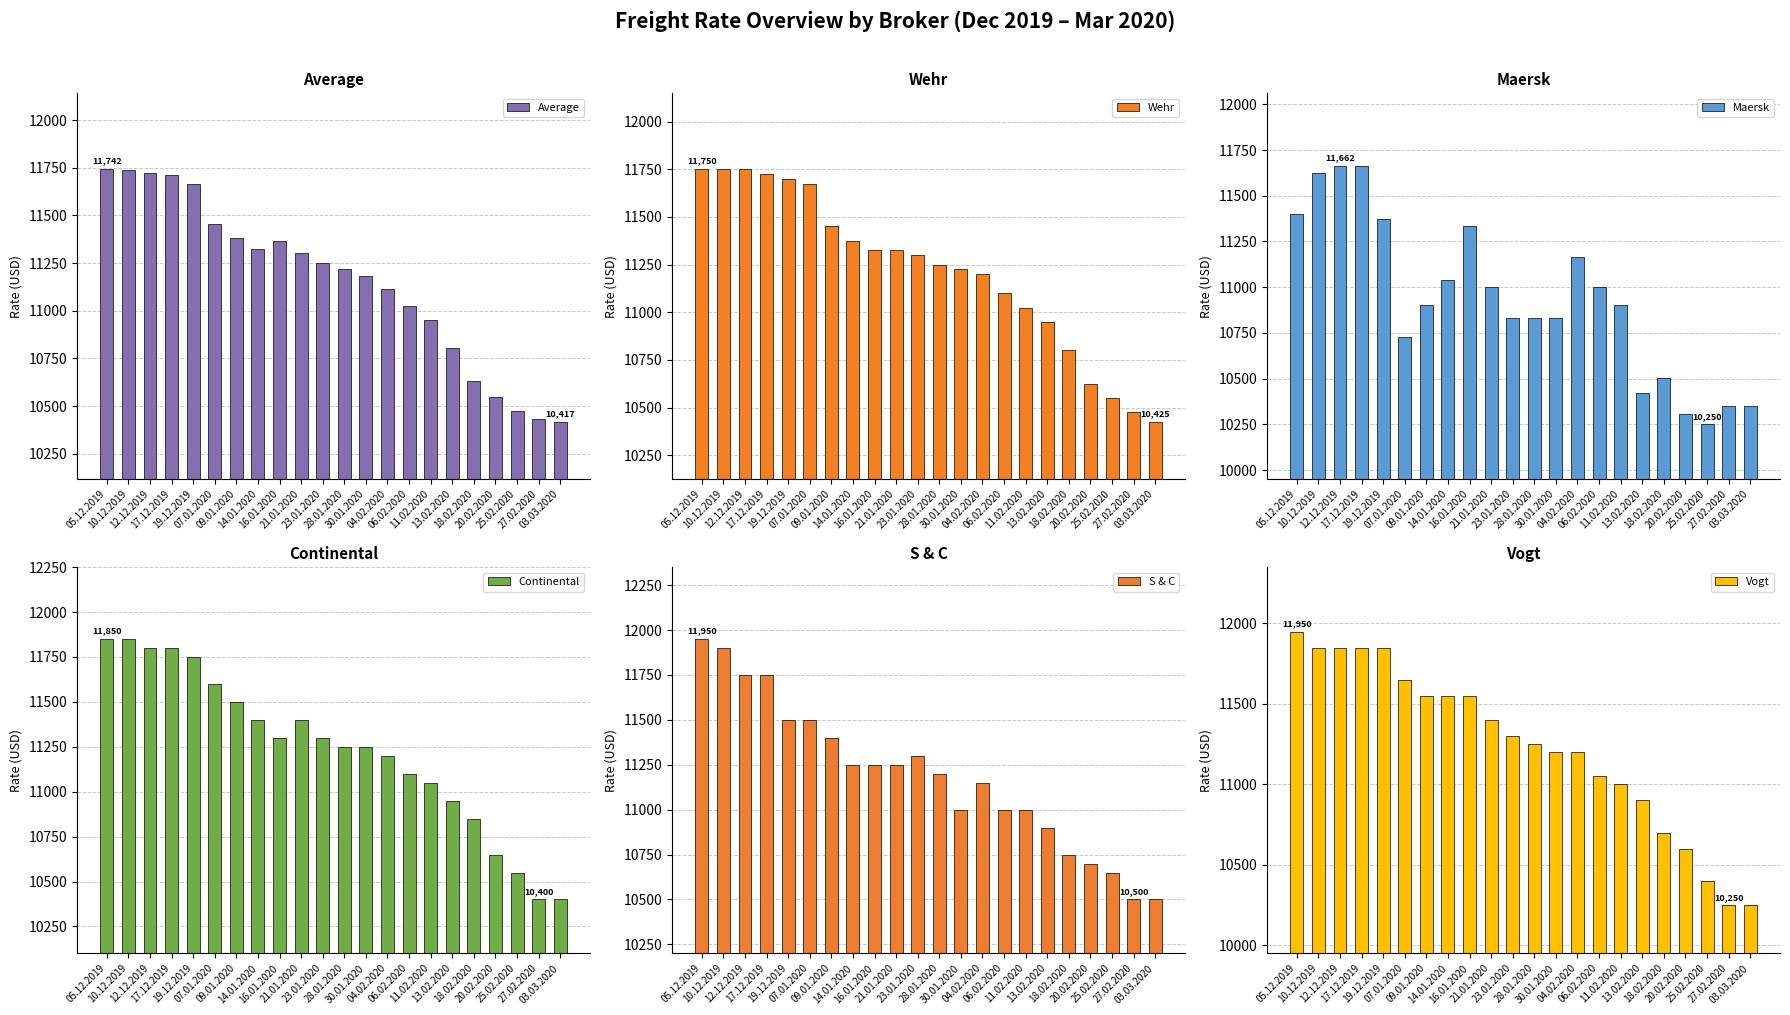

Reading left to right, transcribe all the data shown in this chart.

Average: 05.12.2019=11742	10.12.2019=11738	12.12.2019=11720	17.12.2019=11714	19.12.2019=11663	07.01.2020=11457	09.01.2020=11381	14.01.2020=11326	16.01.2020=11364	21.01.2020=11302	23.01.2020=11253	28.01.2020=11217	30.01.2020=11180	04.02.2020=11114	06.02.2020=11027	11.02.2020=10954	13.02.2020=10804	18.02.2020=10632	20.02.2020=10546	25.02.2020=10477	27.02.2020=10433	03.03.2020=10417
Wehr: 05.12.2019=11750	10.12.2019=11750	12.12.2019=11750	17.12.2019=11725	19.12.2019=11700	07.01.2020=11675	09.01.2020=11450	14.01.2020=11375	16.01.2020=11325	21.01.2020=11325	23.01.2020=11300	28.01.2020=11250	30.01.2020=11225	04.02.2020=11200	06.02.2020=11100	11.02.2020=11025	13.02.2020=10950	18.02.2020=10800	20.02.2020=10625	25.02.2020=10550	27.02.2020=10475	03.03.2020=10425
Maersk: 05.12.2019=11401	10.12.2019=11625	12.12.2019=11662	17.12.2019=11662	19.12.2019=11375	07.01.2020=10729	09.01.2020=10902	14.01.2020=11042	16.01.2020=11334	21.01.2020=11000	23.01.2020=10833	28.01.2020=10833	30.01.2020=10833	04.02.2020=11166	06.02.2020=11000	11.02.2020=10900	13.02.2020=10423	18.02.2020=10503	20.02.2020=10304	25.02.2020=10250	27.02.2020=10350	03.03.2020=10350
Continental: 05.12.2019=11850	10.12.2019=11850	12.12.2019=11800	17.12.2019=11800	19.12.2019=11750	07.01.2020=11600	09.01.2020=11500	14.01.2020=11400	16.01.2020=11300	21.01.2020=11400	23.01.2020=11300	28.01.2020=11250	30.01.2020=11250	04.02.2020=11200	06.02.2020=11100	11.02.2020=11050	13.02.2020=10950	18.02.2020=10850	20.02.2020=10650	25.02.2020=10550	27.02.2020=10400	03.03.2020=10400
S & C: 05.12.2019=11950	10.12.2019=11900	12.12.2019=11750	17.12.2019=11750	19.12.2019=11500	07.01.2020=11500	09.01.2020=11400	14.01.2020=11250	16.01.2020=11250	21.01.2020=11250	23.01.2020=11300	28.01.2020=11200	30.01.2020=11000	04.02.2020=11150	06.02.2020=11000	11.02.2020=11000	13.02.2020=10900	18.02.2020=10750	20.02.2020=10700	25.02.2020=10650	27.02.2020=10500	03.03.2020=10500
Vogt: 05.12.2019=11950	10.12.2019=11850	12.12.2019=11850	17.12.2019=11850	19.12.2019=11850	07.01.2020=11650	09.01.2020=11550	14.01.2020=11550	16.01.2020=11550	21.01.2020=11400	23.01.2020=11300	28.01.2020=11250	30.01.2020=11200	04.02.2020=11200	06.02.2020=11050	11.02.2020=11000	13.02.2020=10900	18.02.2020=10700	20.02.2020=10600	25.02.2020=10400	27.02.2020=10250	03.03.2020=10250